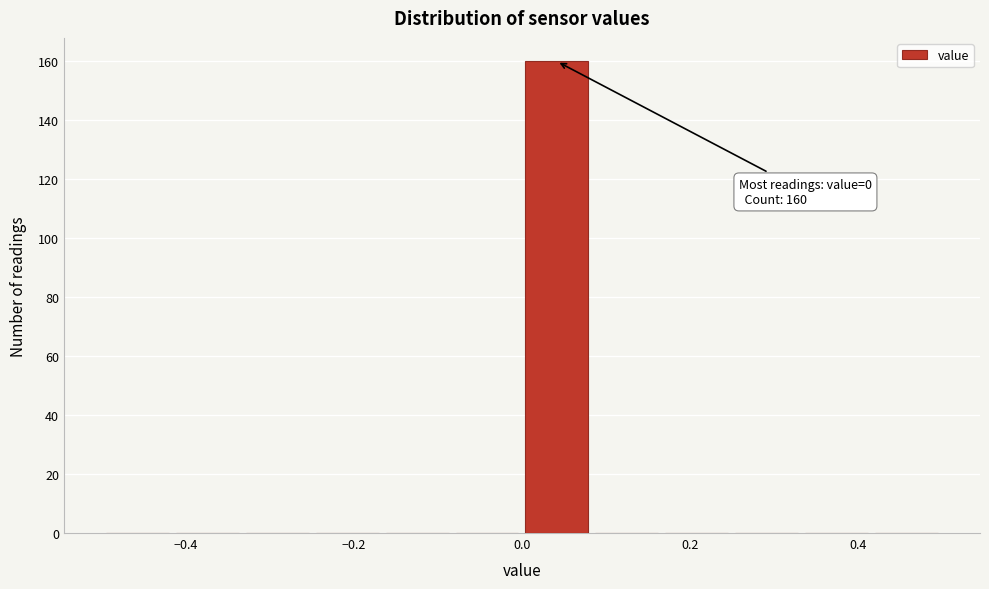

Over which range of the x-axis is the bar tallest?

0.00 to 0.08